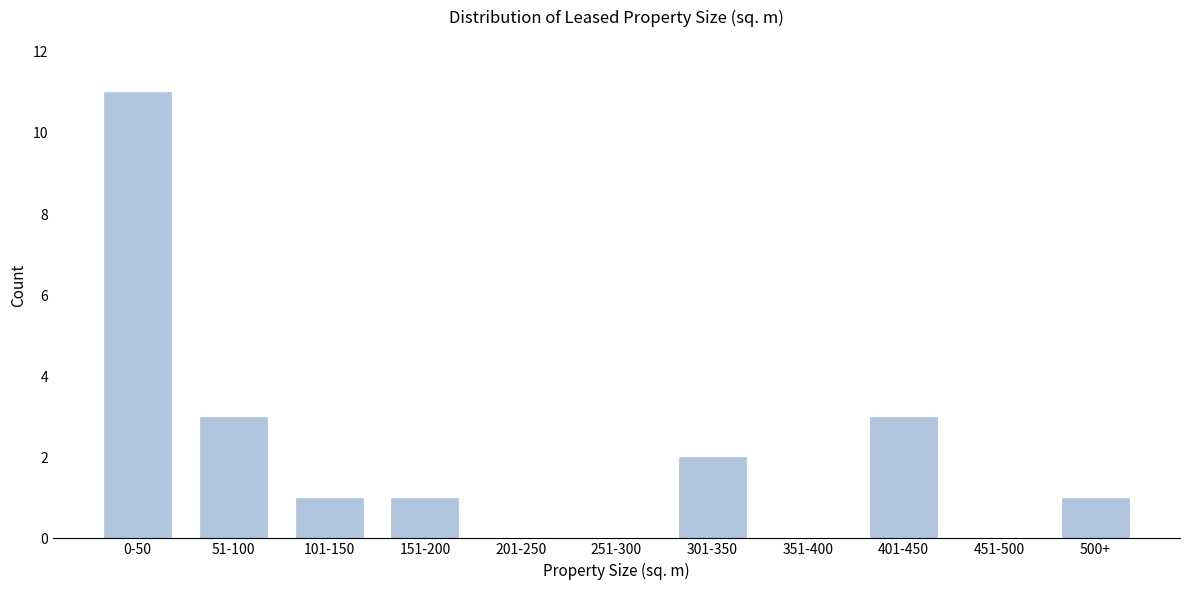

Reading left to right, list all the values displayed in this chart.

0-50=11	51-100=3	101-150=1	151-200=1	201-250=0	251-300=0	301-350=2	351-400=0	401-450=3	451-500=0	500+=1